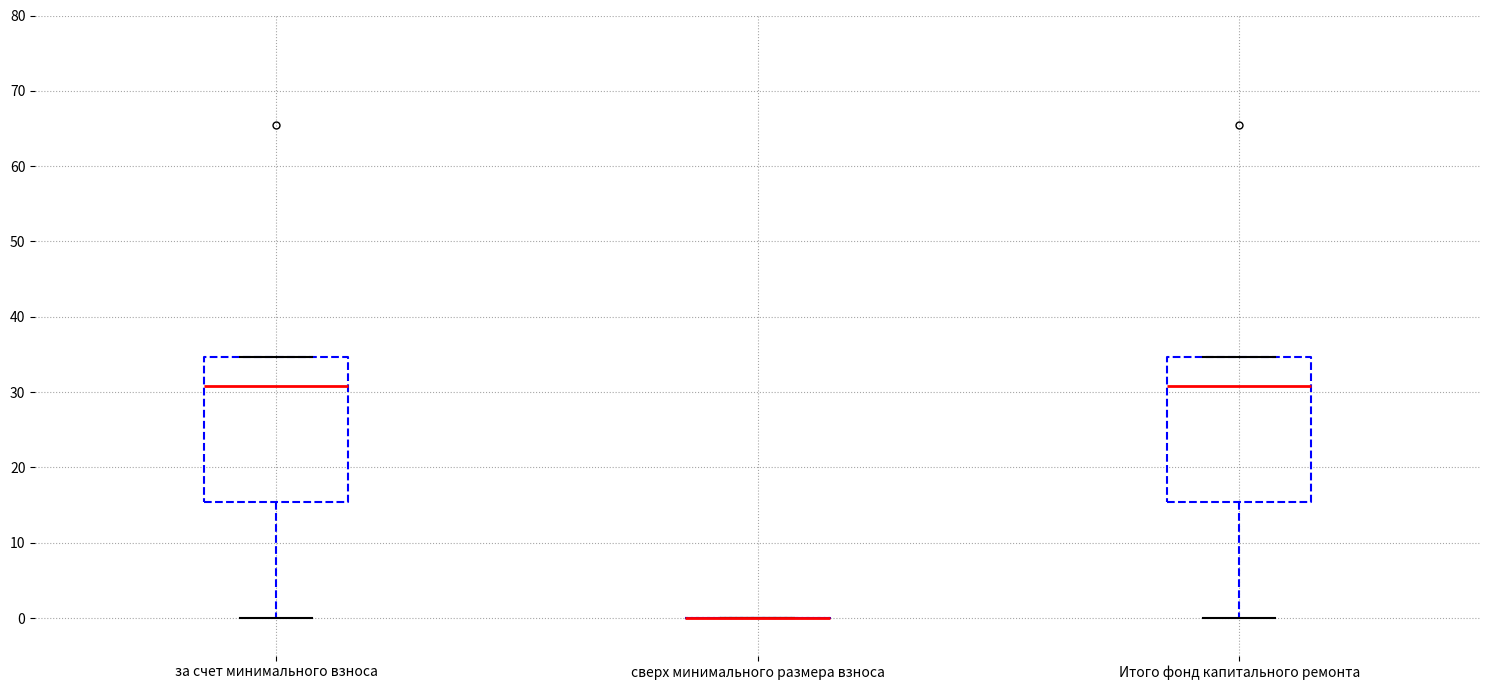

Where is the lower edge of the box for за счет минимального взноса on the y-axis? The values are not printed on the chart, so give them approximately, as read against the axis.

15